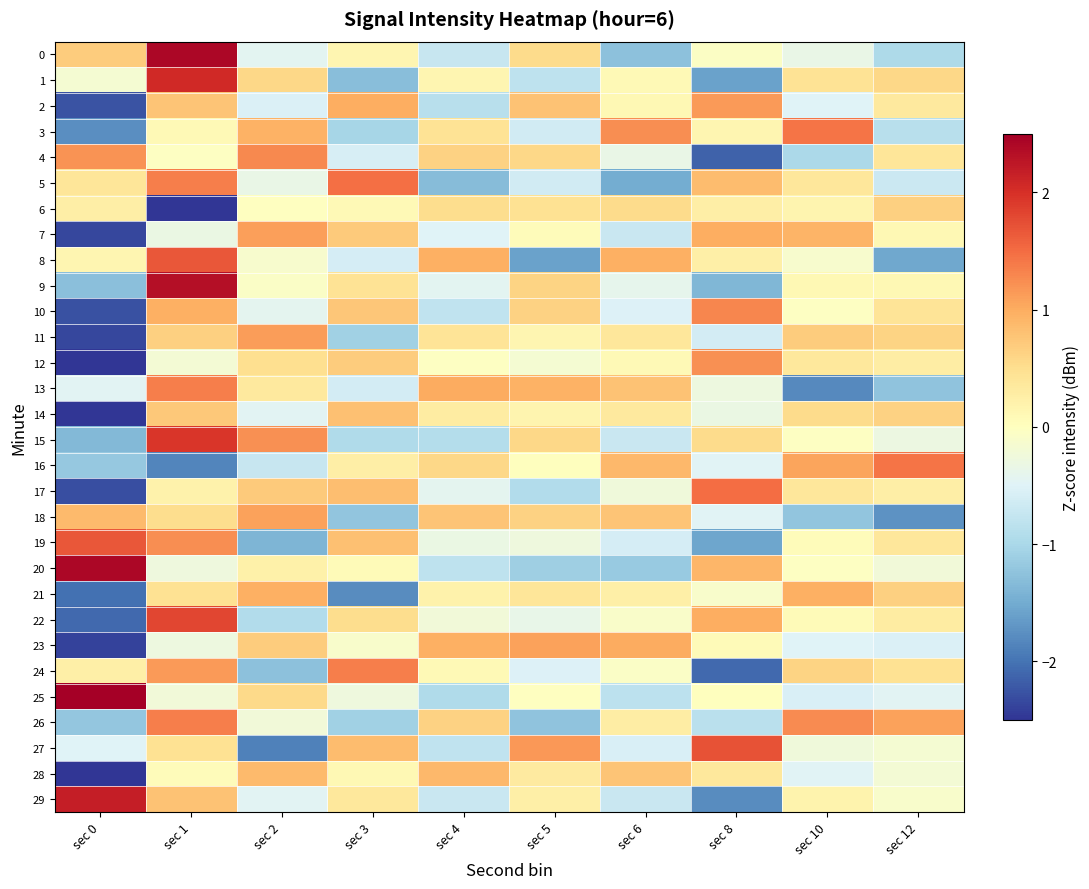

Reading left to right, transcribe all the data shown in this chart.

0: sec 0=0.7	sec 1=2.4	sec 2=-0.4	sec 3=0.1	sec 4=-0.7	sec 5=0.5	sec 6=-1.3	sec 8=-0.0	sec 10=-0.3	sec 12=-1.0
1: sec 0=-0.2	sec 1=2.1	sec 2=0.6	sec 3=-1.3	sec 4=0.2	sec 5=-0.8	sec 6=0.1	sec 8=-1.6	sec 10=0.4	sec 12=0.6
2: sec 0=-2.3	sec 1=0.8	sec 2=-0.5	sec 3=1.0	sec 4=-0.9	sec 5=0.8	sec 6=0.1	sec 8=1.1	sec 10=-0.5	sec 12=0.3
3: sec 0=-1.8	sec 1=0.1	sec 2=0.9	sec 3=-1.0	sec 4=0.4	sec 5=-0.6	sec 6=1.2	sec 8=0.2	sec 10=1.4	sec 12=-0.9
4: sec 0=1.2	sec 1=-0.0	sec 2=1.3	sec 3=-0.6	sec 4=0.6	sec 5=0.6	sec 6=-0.3	sec 8=-2.1	sec 10=-1.0	sec 12=0.4
5: sec 0=0.4	sec 1=1.4	sec 2=-0.3	sec 3=1.5	sec 4=-1.3	sec 5=-0.6	sec 6=-1.5	sec 8=0.8	sec 10=0.4	sec 12=-0.7
6: sec 0=0.3	sec 1=-2.9	sec 2=-0.0	sec 3=0.1	sec 4=0.5	sec 5=0.5	sec 6=0.5	sec 8=0.3	sec 10=0.2	sec 12=0.7
7: sec 0=-2.4	sec 1=-0.3	sec 2=1.1	sec 3=0.7	sec 4=-0.5	sec 5=0.1	sec 6=-0.7	sec 8=1.0	sec 10=0.9	sec 12=0.1
8: sec 0=0.1	sec 1=1.7	sec 2=-0.1	sec 3=-0.6	sec 4=1.0	sec 5=-1.6	sec 6=1.0	sec 8=0.2	sec 10=-0.1	sec 12=-1.5
9: sec 0=-1.3	sec 1=2.3	sec 2=-0.1	sec 3=0.4	sec 4=-0.4	sec 5=0.6	sec 6=-0.4	sec 8=-1.4	sec 10=0.1	sec 12=0.1
10: sec 0=-2.3	sec 1=1.0	sec 2=-0.4	sec 3=0.7	sec 4=-0.8	sec 5=0.6	sec 6=-0.5	sec 8=1.3	sec 10=-0.0	sec 12=0.4
11: sec 0=-2.4	sec 1=0.7	sec 2=1.1	sec 3=-1.1	sec 4=0.4	sec 5=0.1	sec 6=0.4	sec 8=-0.6	sec 10=0.7	sec 12=0.6
12: sec 0=-2.7	sec 1=-0.2	sec 2=0.5	sec 3=0.7	sec 4=-0.0	sec 5=-0.2	sec 6=0.1	sec 8=1.2	sec 10=0.4	sec 12=0.3
13: sec 0=-0.5	sec 1=1.3	sec 2=0.3	sec 3=-0.6	sec 4=1.0	sec 5=1.0	sec 6=0.8	sec 8=-0.3	sec 10=-1.8	sec 12=-1.2
14: sec 0=-2.8	sec 1=0.7	sec 2=-0.5	sec 3=0.8	sec 4=0.3	sec 5=0.2	sec 6=0.4	sec 8=-0.3	sec 10=0.5	sec 12=0.6
15: sec 0=-1.4	sec 1=1.9	sec 2=1.2	sec 3=-0.9	sec 4=-0.9	sec 5=0.6	sec 6=-0.7	sec 8=0.5	sec 10=-0.0	sec 12=-0.3
16: sec 0=-1.2	sec 1=-1.9	sec 2=-0.7	sec 3=0.3	sec 4=0.6	sec 5=0.0	sec 6=0.9	sec 8=-0.5	sec 10=1.1	sec 12=1.4
17: sec 0=-2.3	sec 1=0.2	sec 2=0.7	sec 3=0.8	sec 4=-0.4	sec 5=-0.9	sec 6=-0.2	sec 8=1.5	sec 10=0.4	sec 12=0.3
18: sec 0=0.9	sec 1=0.5	sec 2=1.1	sec 3=-1.2	sec 4=0.8	sec 5=0.6	sec 6=0.8	sec 8=-0.5	sec 10=-1.2	sec 12=-1.7
19: sec 0=1.7	sec 1=1.2	sec 2=-1.4	sec 3=0.8	sec 4=-0.3	sec 5=-0.3	sec 6=-0.6	sec 8=-1.6	sec 10=0.1	sec 12=0.4
20: sec 0=2.4	sec 1=-0.3	sec 2=0.2	sec 3=0.1	sec 4=-0.8	sec 5=-1.1	sec 6=-1.2	sec 8=0.9	sec 10=-0.0	sec 12=-0.2
21: sec 0=-2.0	sec 1=0.5	sec 2=1.0	sec 3=-1.8	sec 4=0.2	sec 5=0.4	sec 6=0.3	sec 8=-0.1	sec 10=1.0	sec 12=0.7
22: sec 0=-2.1	sec 1=1.8	sec 2=-0.9	sec 3=0.5	sec 4=-0.2	sec 5=-0.4	sec 6=-0.1	sec 8=1.0	sec 10=0.1	sec 12=0.3
23: sec 0=-2.4	sec 1=-0.3	sec 2=0.7	sec 3=-0.1	sec 4=1.0	sec 5=1.1	sec 6=1.0	sec 8=0.1	sec 10=-0.5	sec 12=-0.5
24: sec 0=0.3	sec 1=1.1	sec 2=-1.3	sec 3=1.4	sec 4=0.1	sec 5=-0.5	sec 6=-0.1	sec 8=-2.1	sec 10=0.6	sec 12=0.5
25: sec 0=2.7	sec 1=-0.2	sec 2=0.6	sec 3=-0.3	sec 4=-0.9	sec 5=-0.0	sec 6=-0.8	sec 8=0.0	sec 10=-0.6	sec 12=-0.5
26: sec 0=-1.2	sec 1=1.4	sec 2=-0.2	sec 3=-1.1	sec 4=0.6	sec 5=-1.2	sec 6=0.3	sec 8=-0.9	sec 10=1.3	sec 12=1.1
27: sec 0=-0.5	sec 1=0.5	sec 2=-1.9	sec 3=0.8	sec 4=-0.8	sec 5=1.2	sec 6=-0.6	sec 8=1.7	sec 10=-0.2	sec 12=-0.2
28: sec 0=-2.7	sec 1=0.1	sec 2=0.9	sec 3=0.1	sec 4=0.9	sec 5=0.3	sec 6=0.8	sec 8=0.4	sec 10=-0.5	sec 12=-0.2
29: sec 0=2.2	sec 1=0.8	sec 2=-0.5	sec 3=0.4	sec 4=-0.7	sec 5=0.2	sec 6=-0.7	sec 8=-1.8	sec 10=0.2	sec 12=-0.1